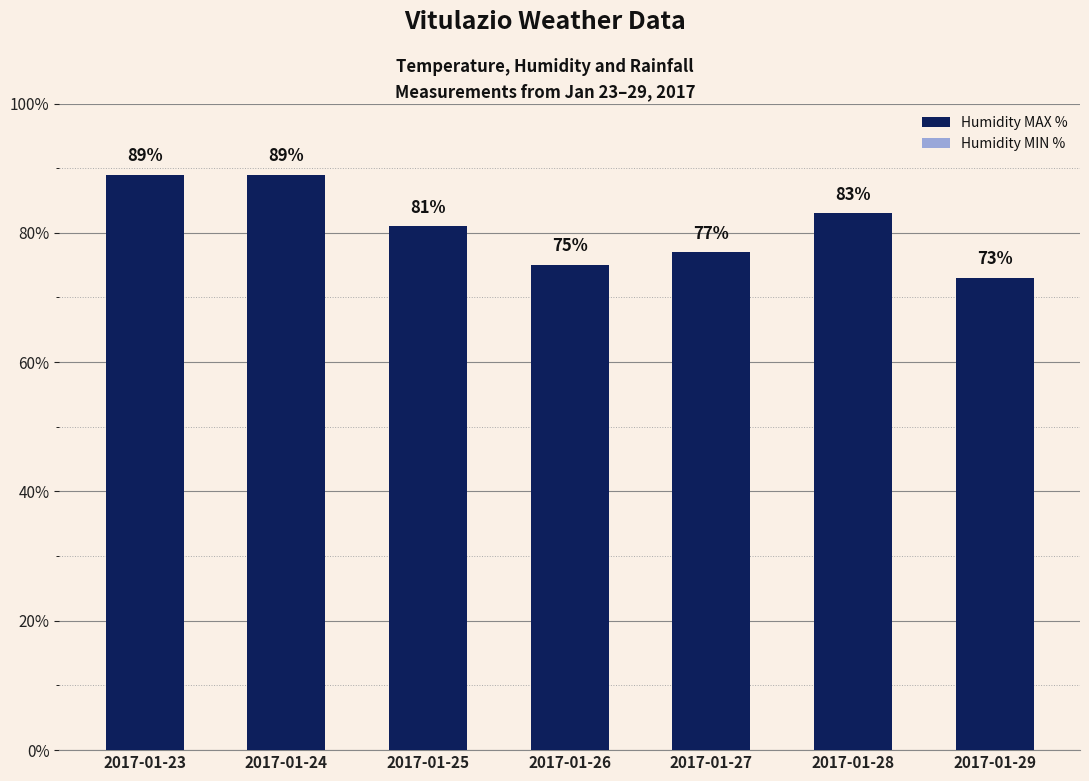

True or false: Humidity MAX % has a value of 77 at 2017-01-27.

True